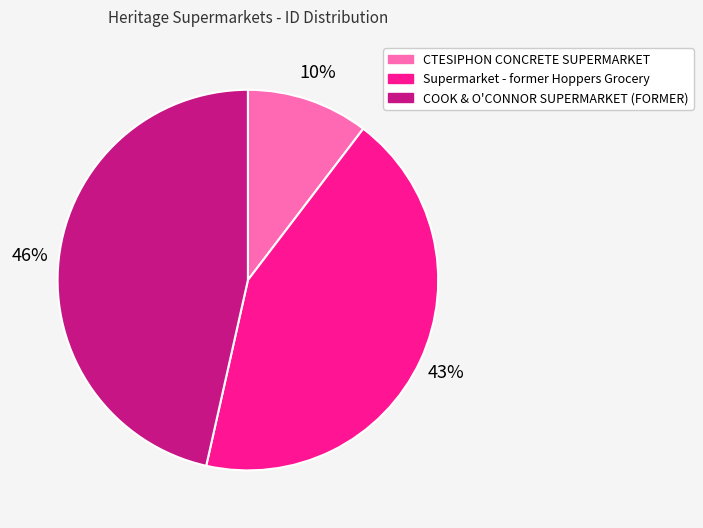

Does Supermarket - former Hoppers Grocery account for over 50% of the chart?

No